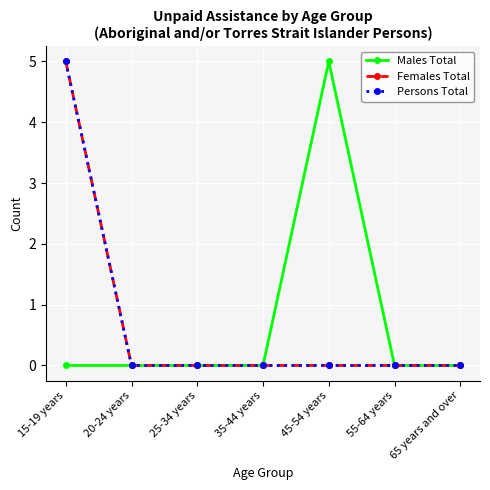

True or false: Persons Total has a value of 1 at 15-19 years.

False